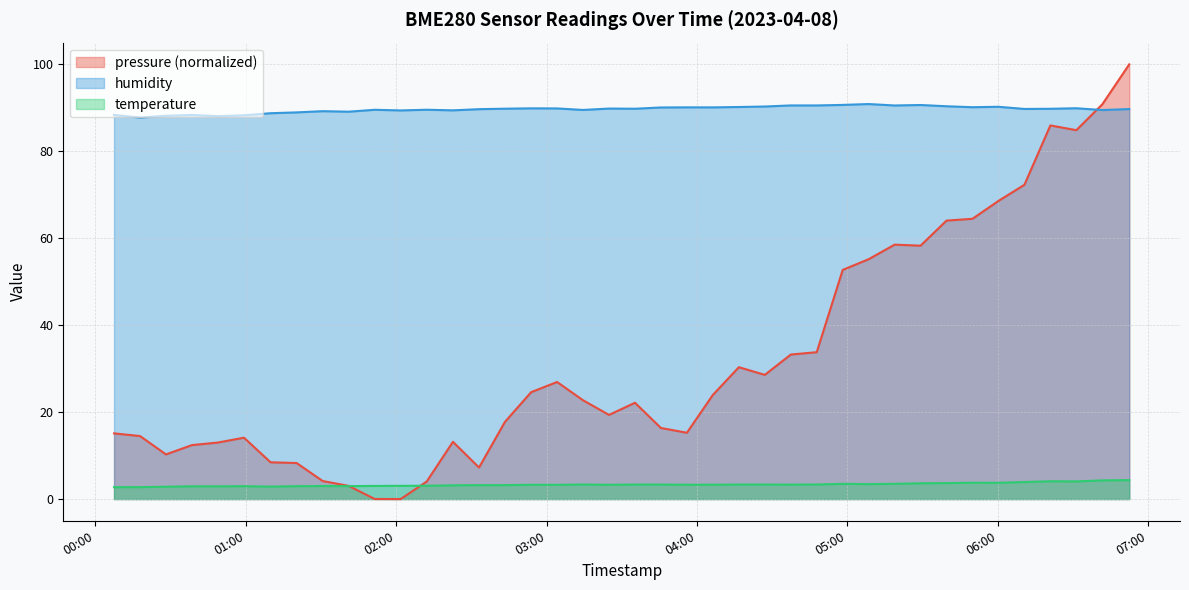

Which series has the widest spread of values?

pressure (normalized)